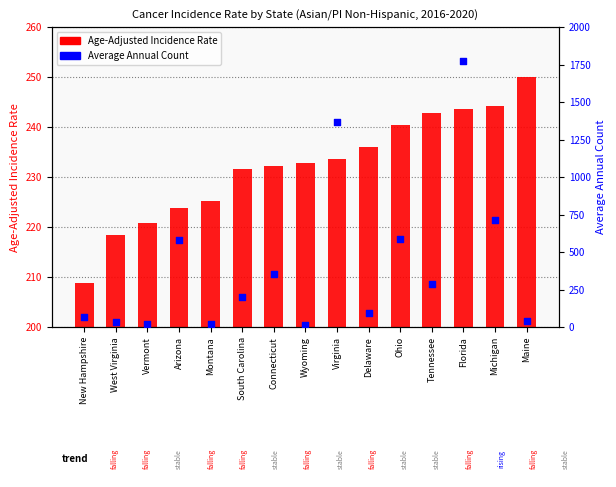

Is the value of Age-Adjusted Incidence Rate at Michigan greater than the value of Average Annual Count at Virginia?

No